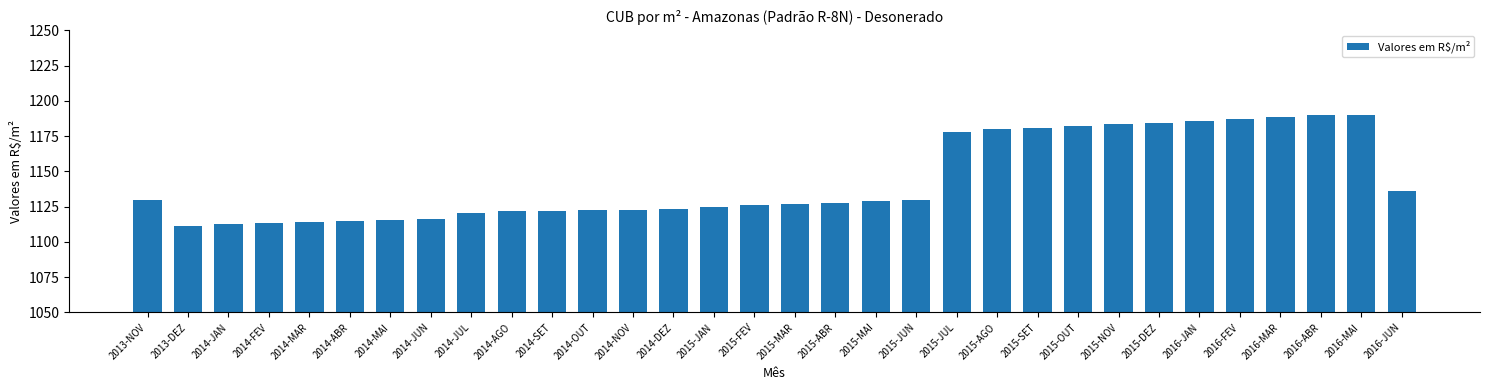

Where does the data first go above 1127?

2013-NOV